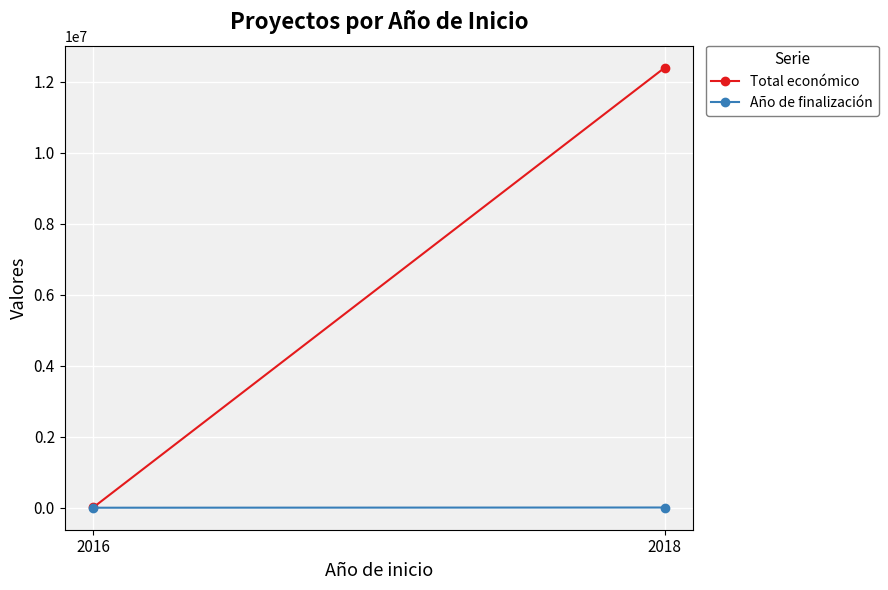

What is the maximum value for Total económico?

12393911